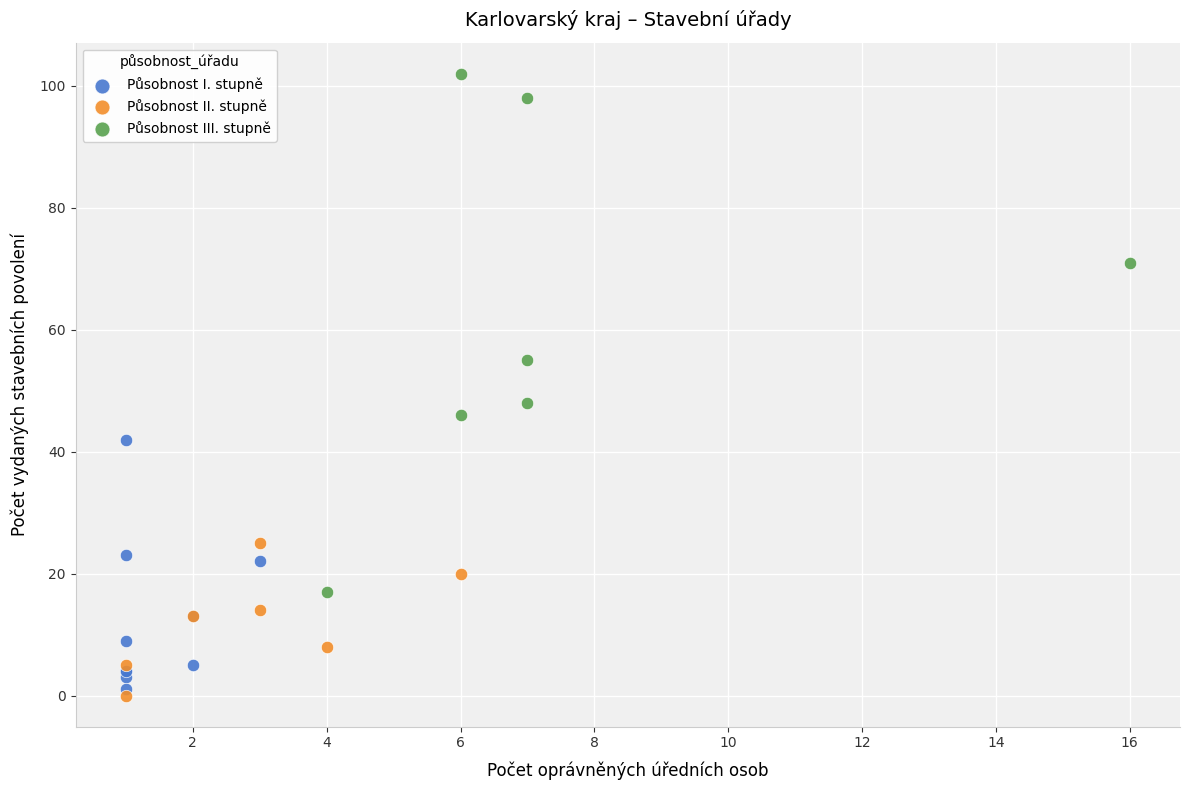

Which series has the largest Y range (max minus min)?

Působnost III. stupně